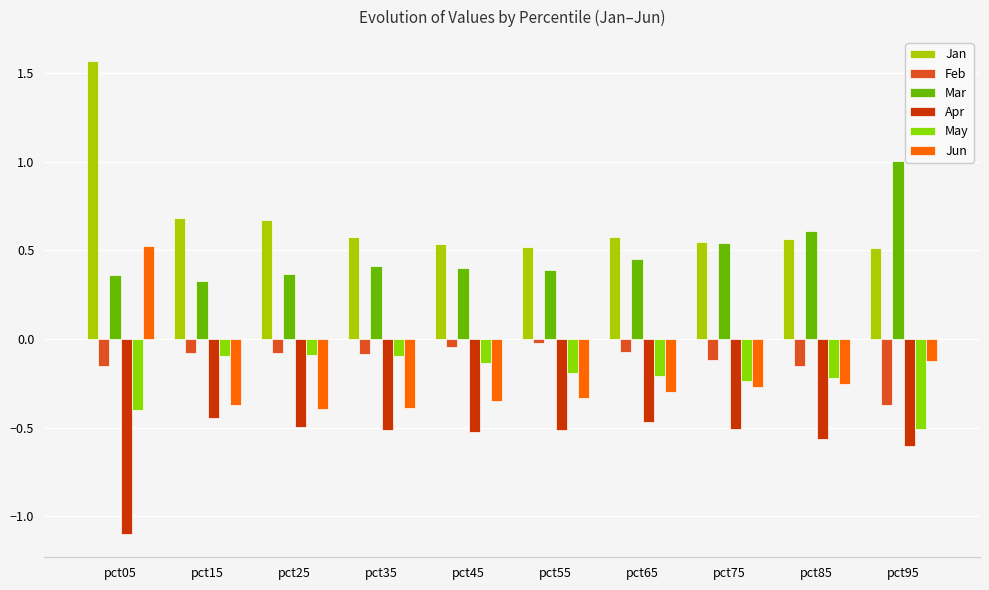

Which category has the lowest value in the Jan series?

pct95